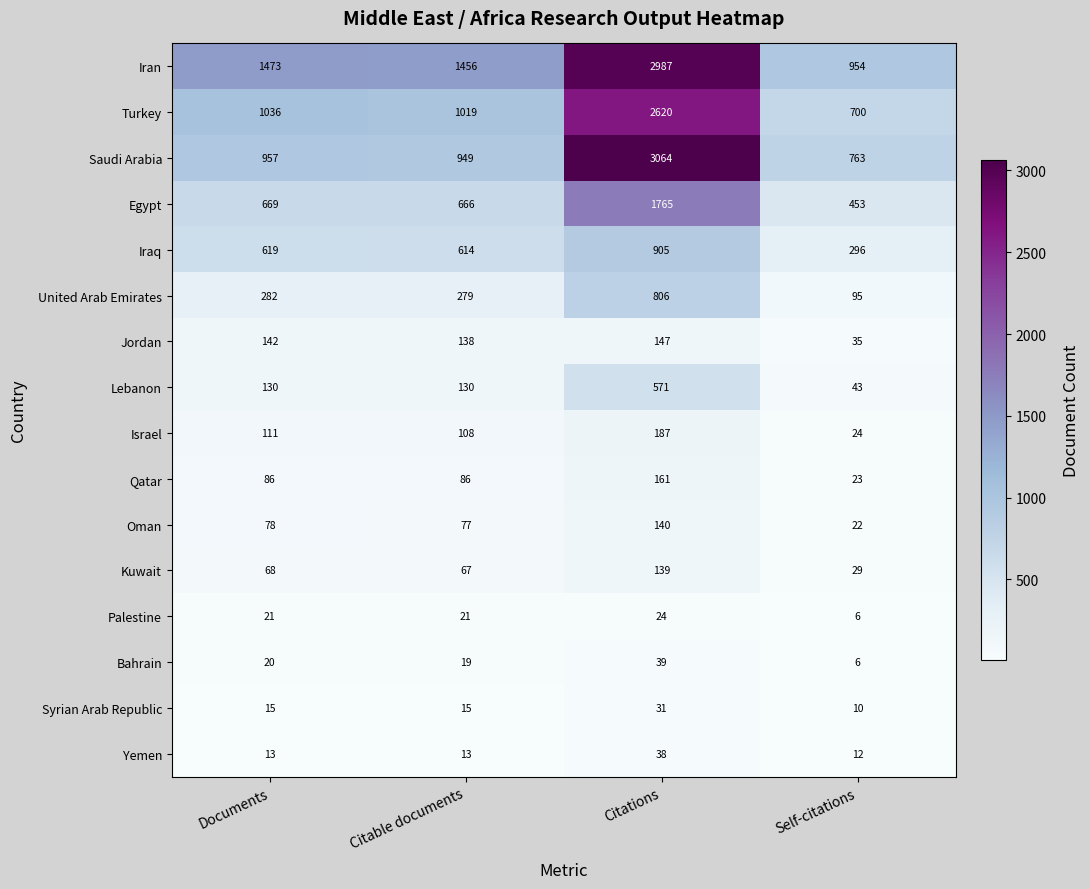

The Saudi Arabia series shows 957 at Documents. True or false?

True